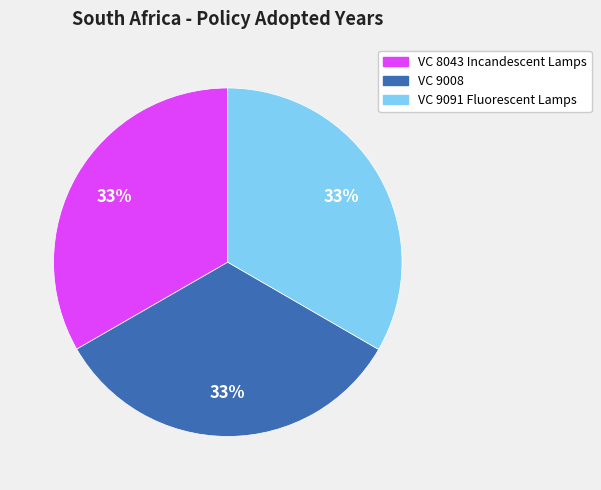

To the nearest percent, what is the average slice percentage?

33%